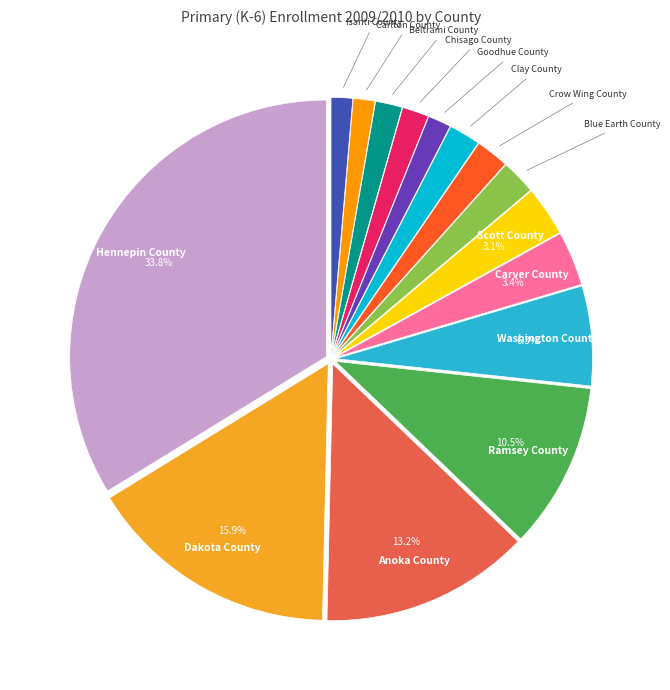

How many segments does this pie chart have?

15